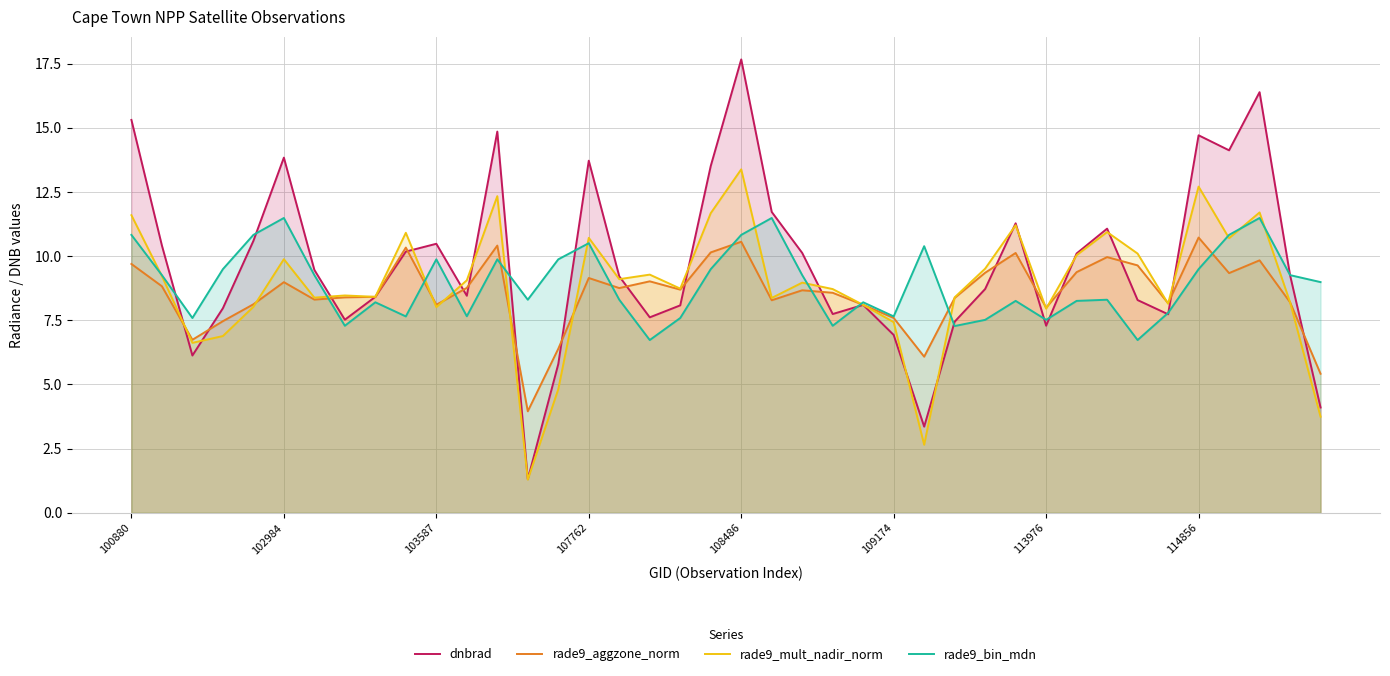

Which series has the largest range (max minus min)?

dnbrad